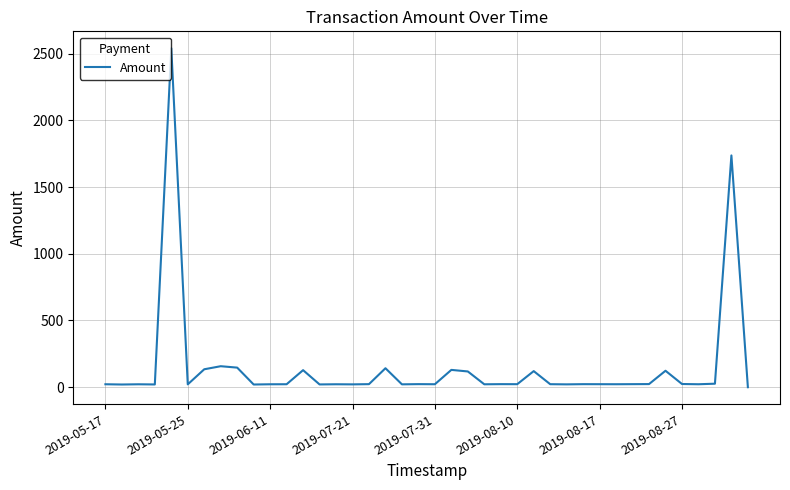

Is this an area chart (filled region under the line)?

No